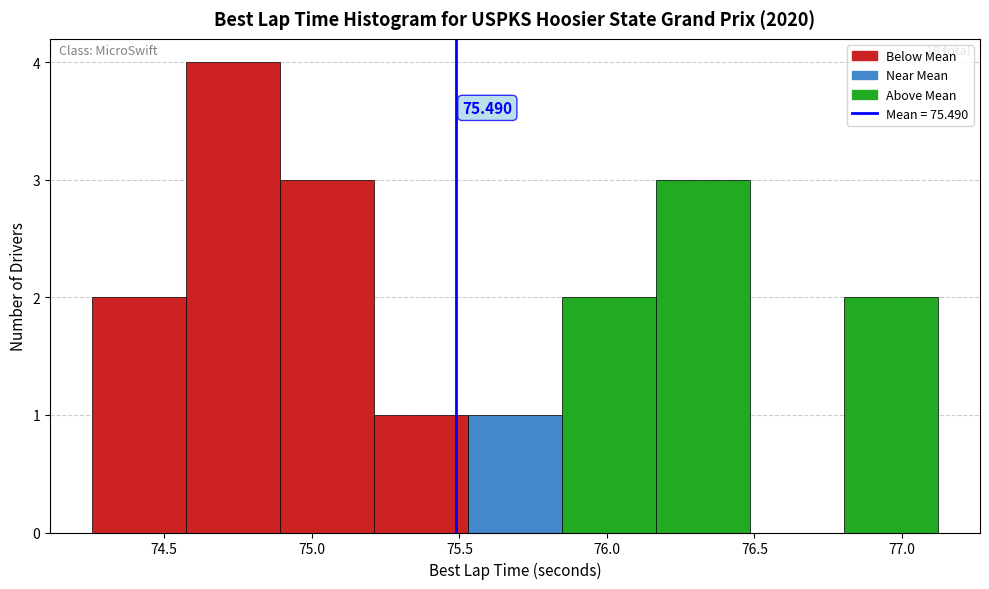

Over which range of the x-axis is the bar tallest?

74.55 to 74.90